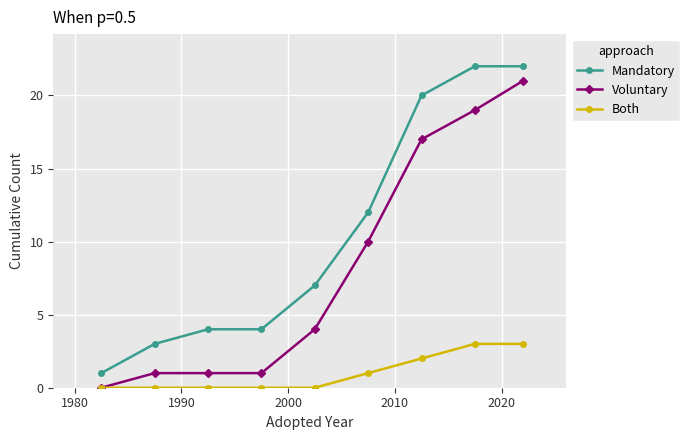

What is the difference between the second highest and minimum values in the Both series?

3